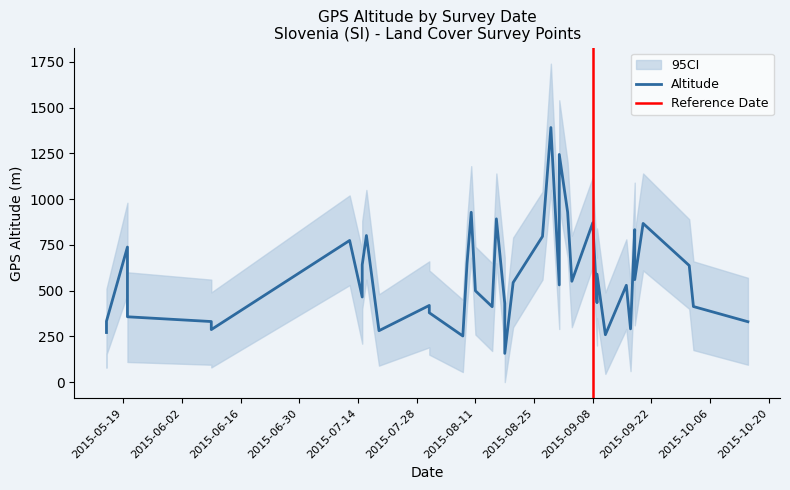

List the series in order of their overall mean, highest first.

CI_upper, GPS_ALTITUDE, CI_lower